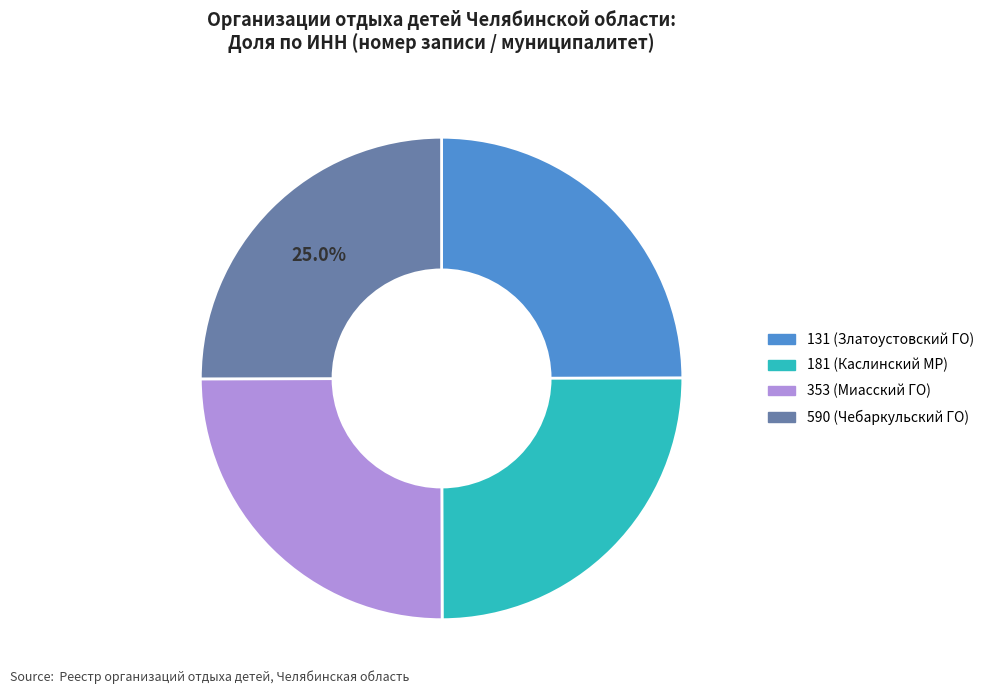

What percentage is the 353 (Миасский ГО) slice, to the nearest percent?

25%